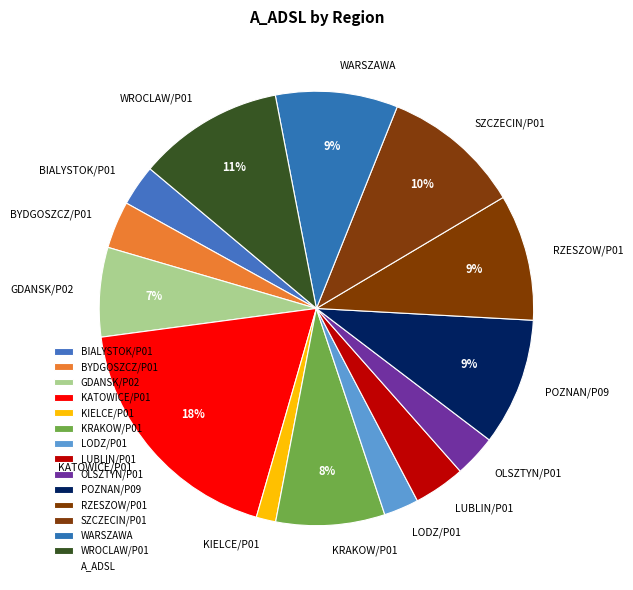

Does any single category account for the majority?

No